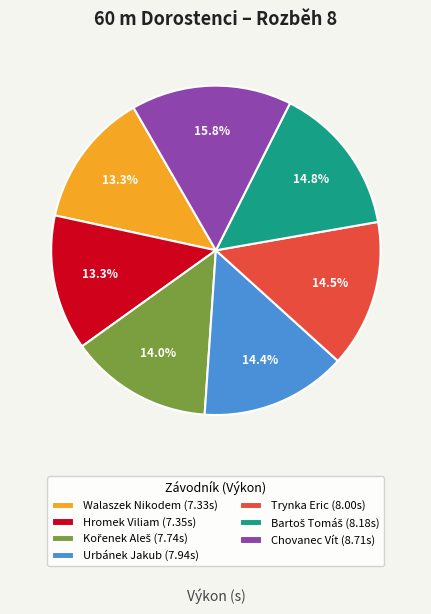

Is there any slice that represents more than half of the pie?

No